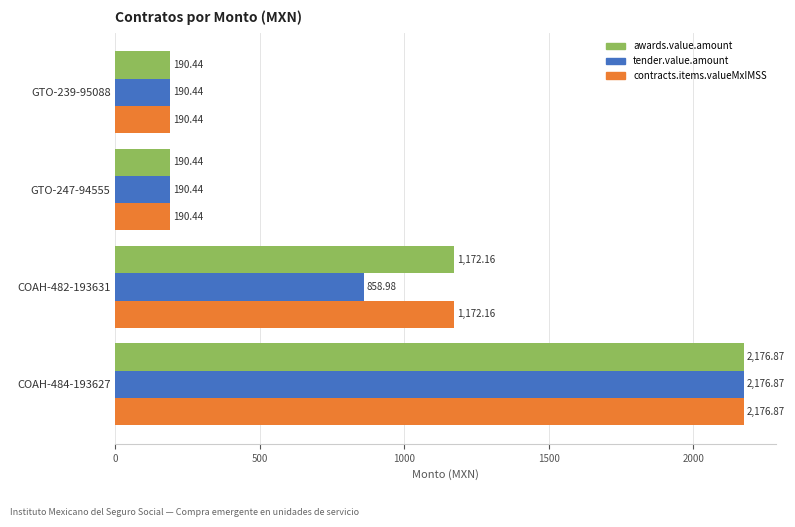

Is the value of contracts.items.valueMxIMSS at COAH-482-193631 greater than the value of awards.value.amount at COAH-484-193627?

No